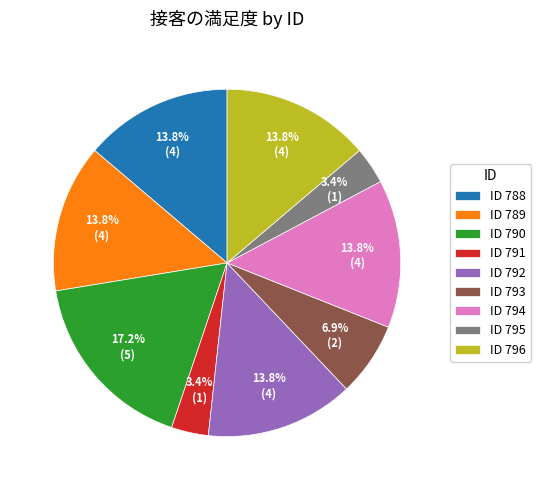

Which slice is the largest?

ID 790